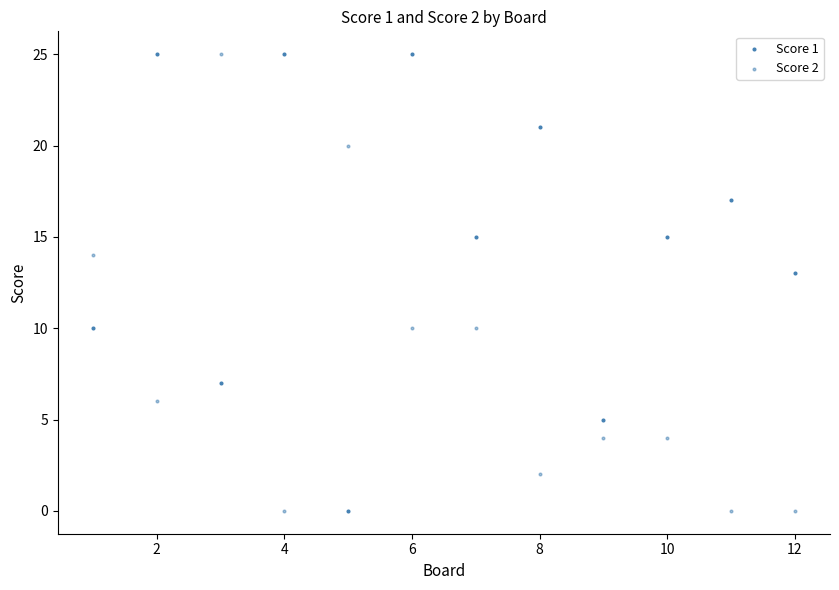

How many points are shown in the scatter plot?

24